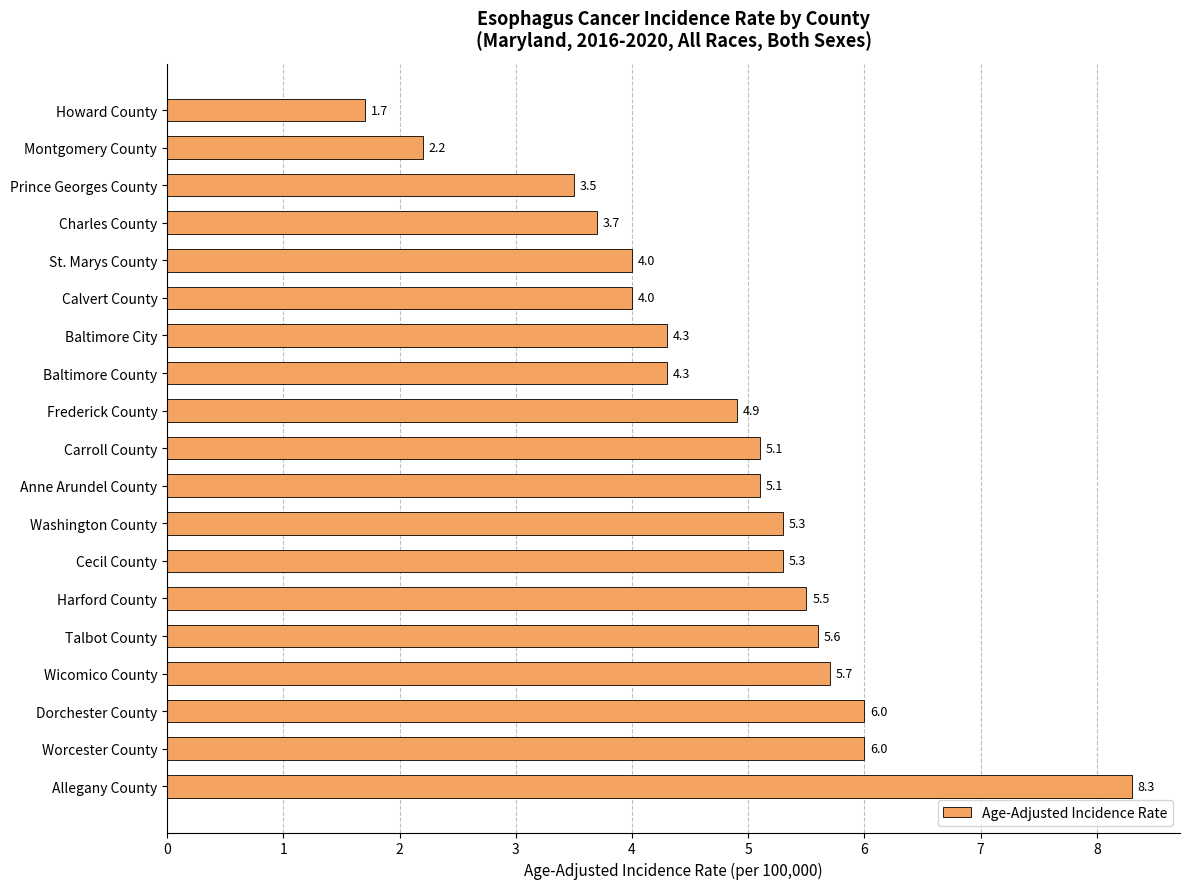

What is the change in value from Howard County to Baltimore City?

+2.6